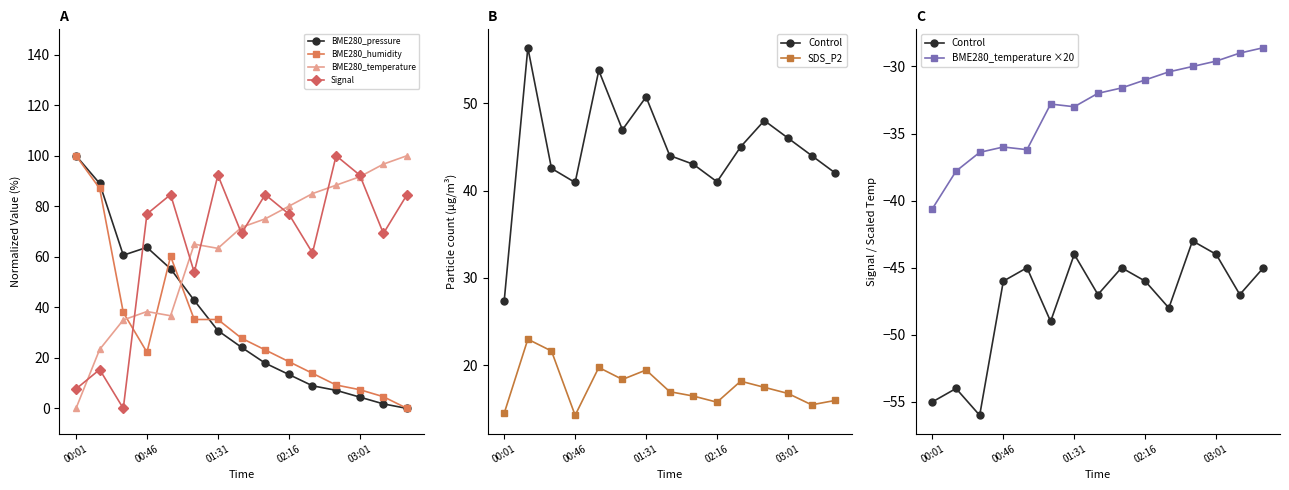

How many interior local peaks does the Signal series have?

5